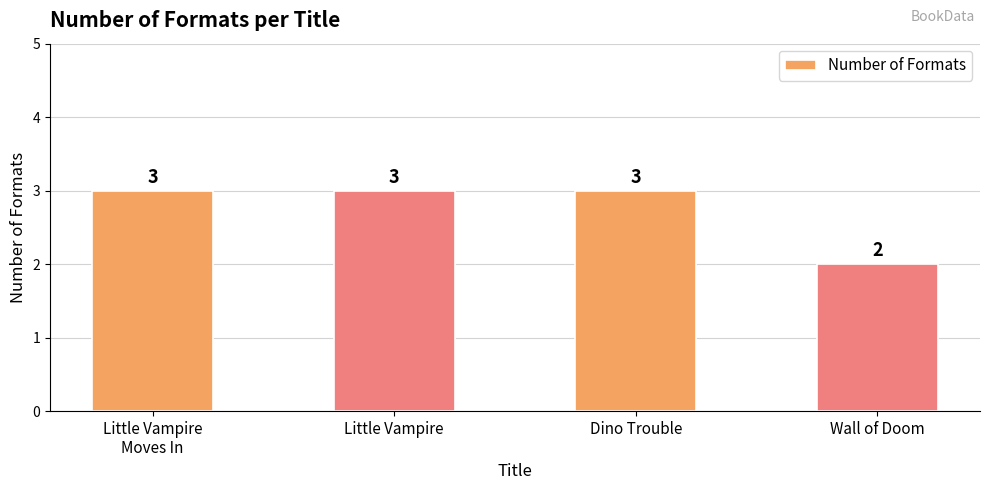

What position from the left is Dino Trouble?

3